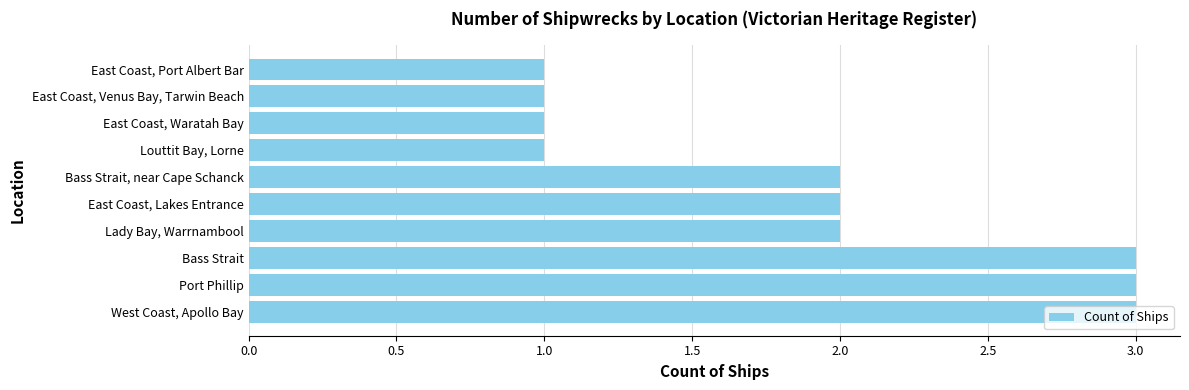

What is the maximum value shown in the chart?

3